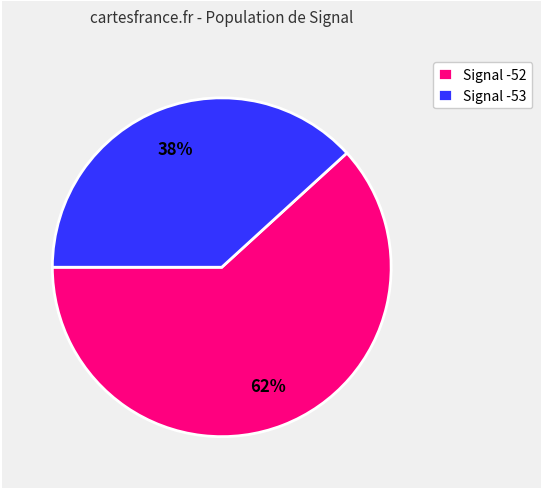

Rank the categories by value from highest to lowest.

Signal -52, Signal -53